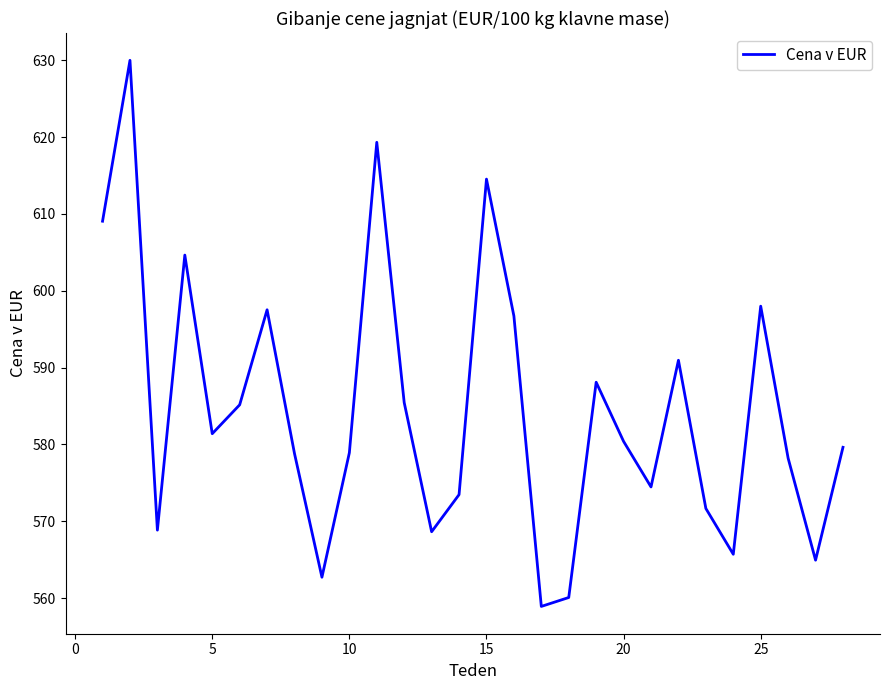

What is the smallest value displayed?

558.9